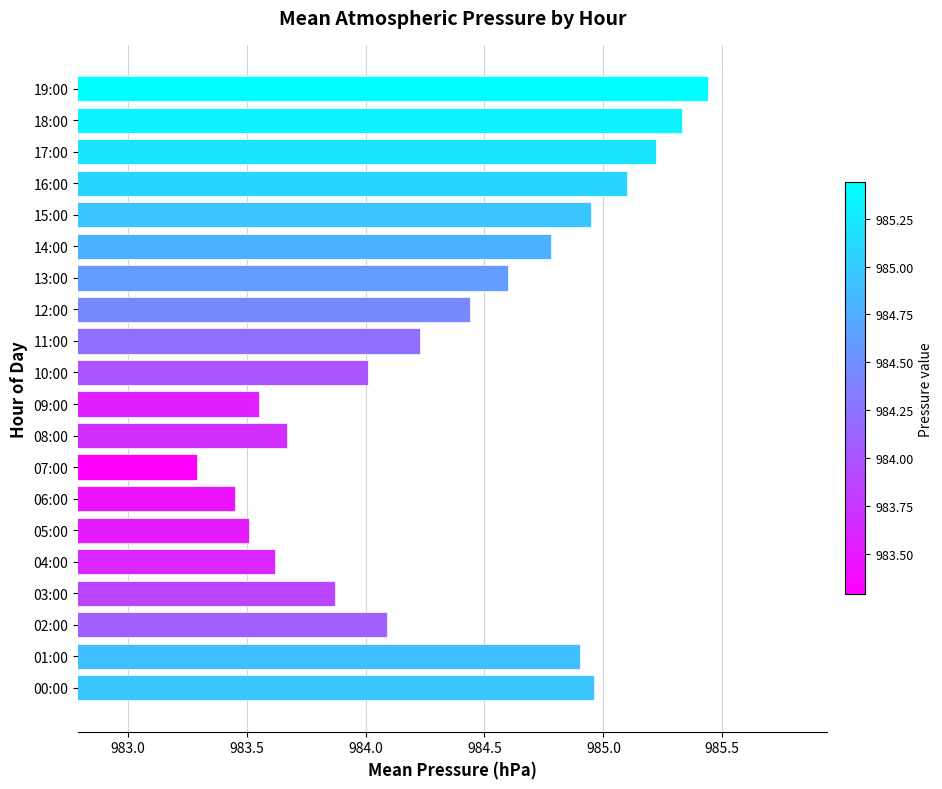

Does the chart contain stacked bars?

No